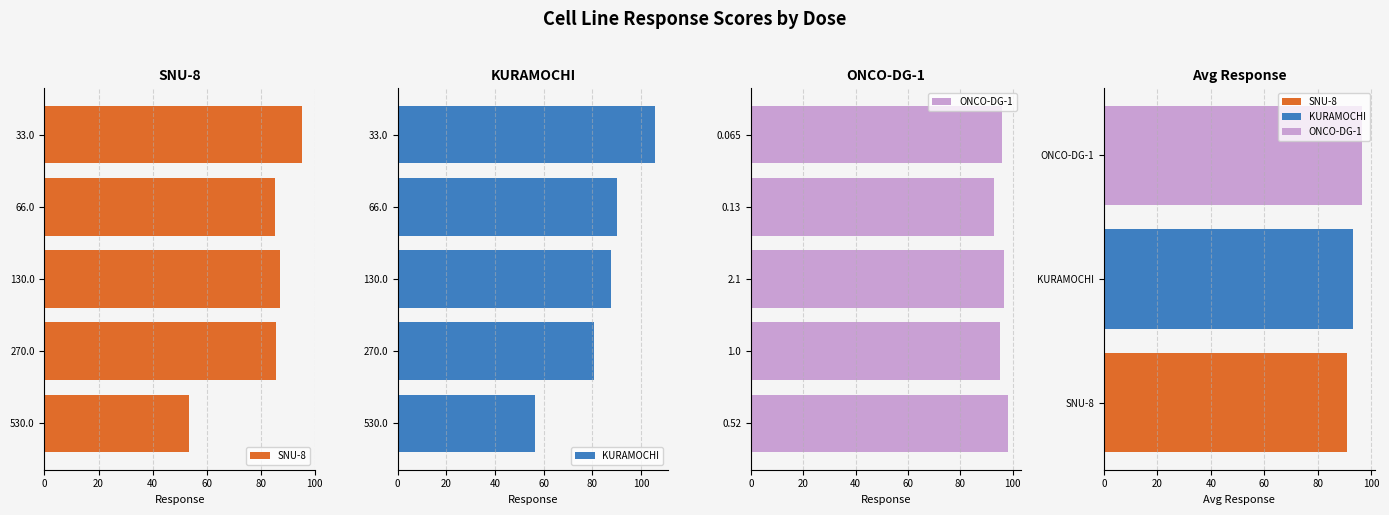

What value does the KURAMOCHI series have at 66.0?

90.3